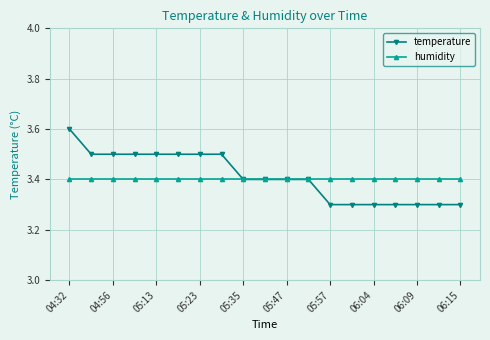

Which series has the widest spread of values?

temperature